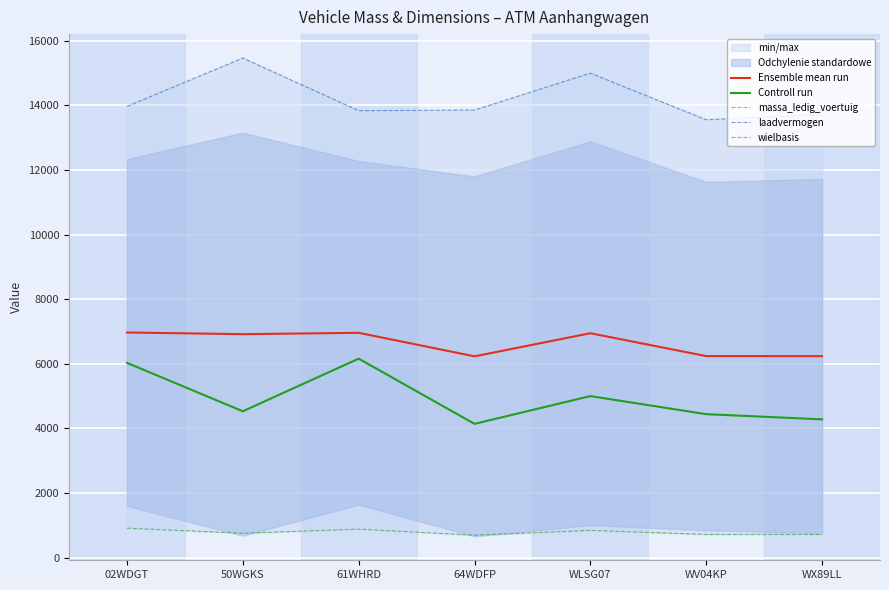

True or false: massa_ledig_voertuig and wielbasis intersect in this chart.

False